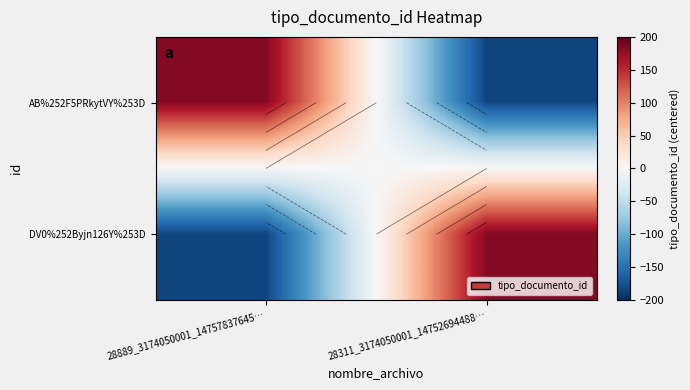

How many values in AB%252F5PRkytVY%253D are below zero?

1